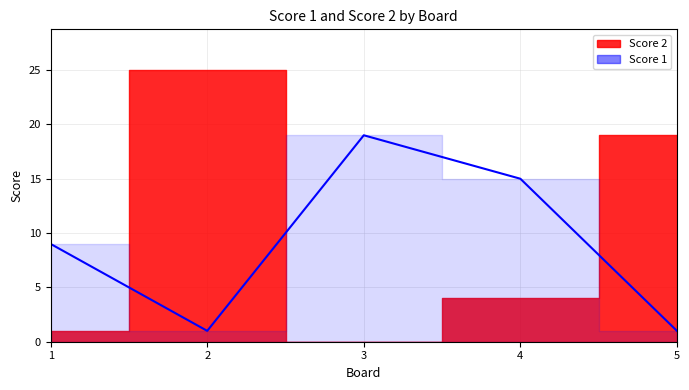

Rank the categories by value from highest to lowest.

3, 4, 1, 2, 5